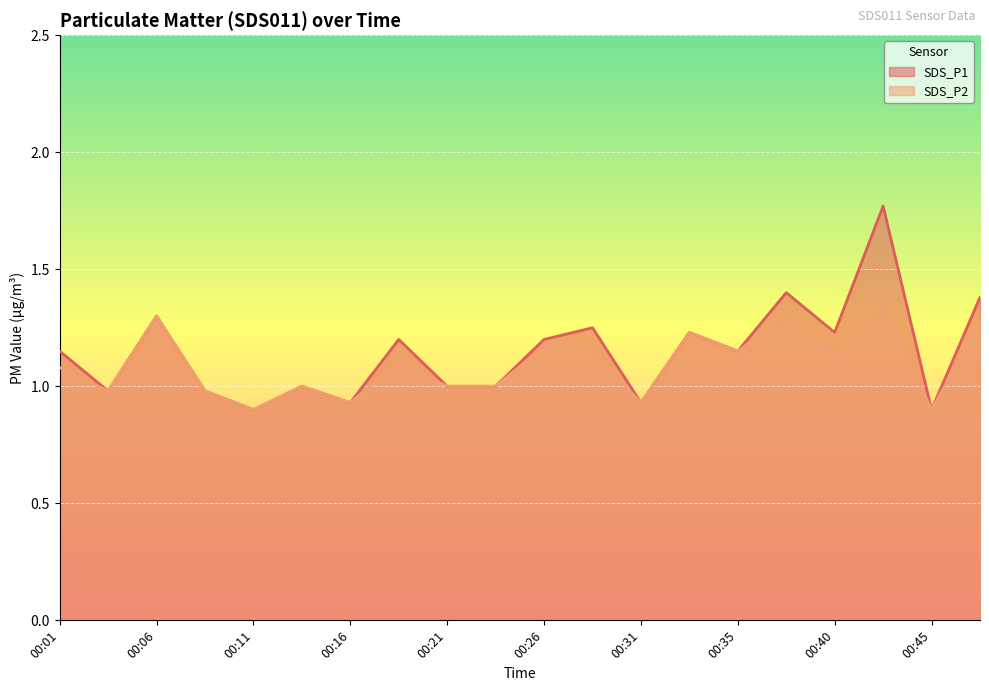

Where is the first local minimum for SDS_P2?

00:03